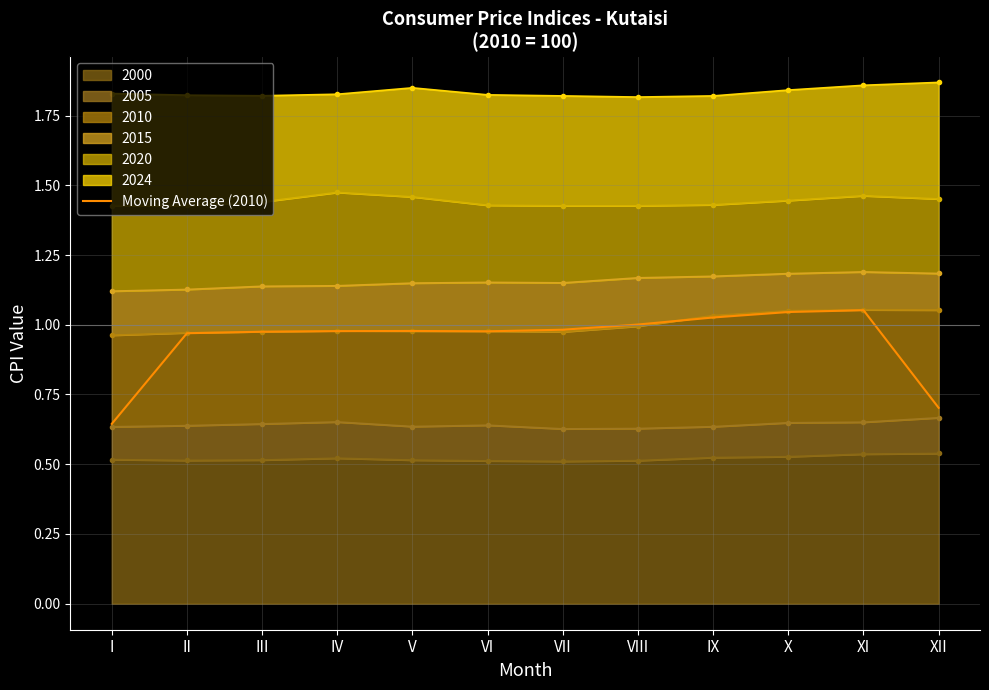

What is the difference between the maximum and minimum values?

0.4